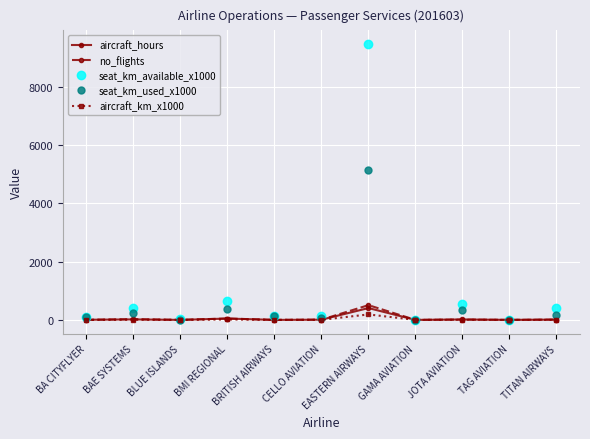

Which series has the largest range (max minus min)?

seat_km_available_x1000